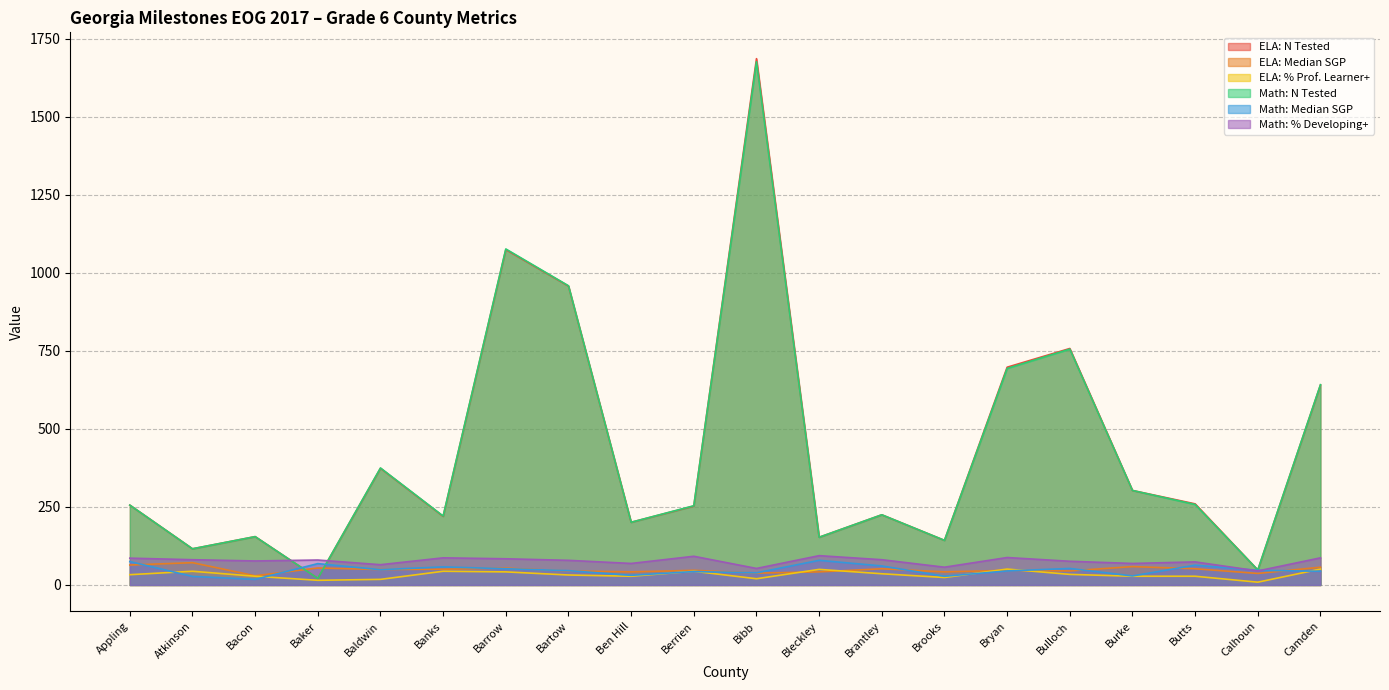

Which series has the largest range (max minus min)?

ELA: N Tested